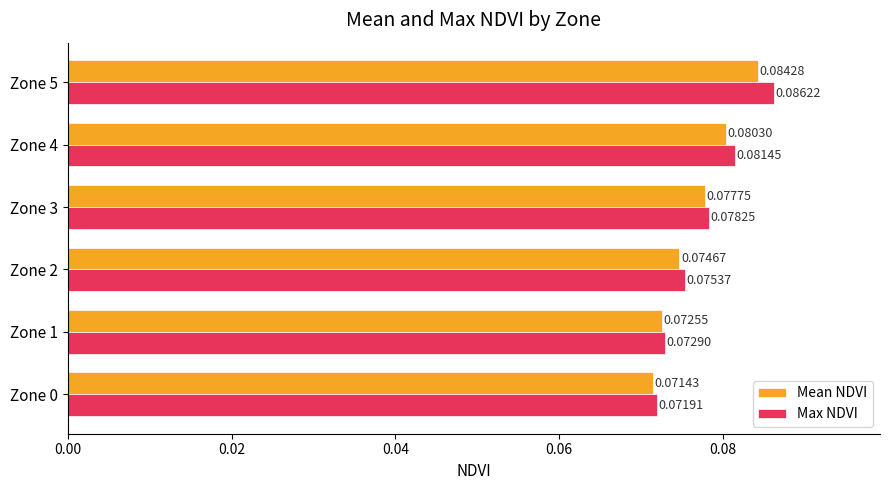

At how many categories does at least one series exceed 0?

6